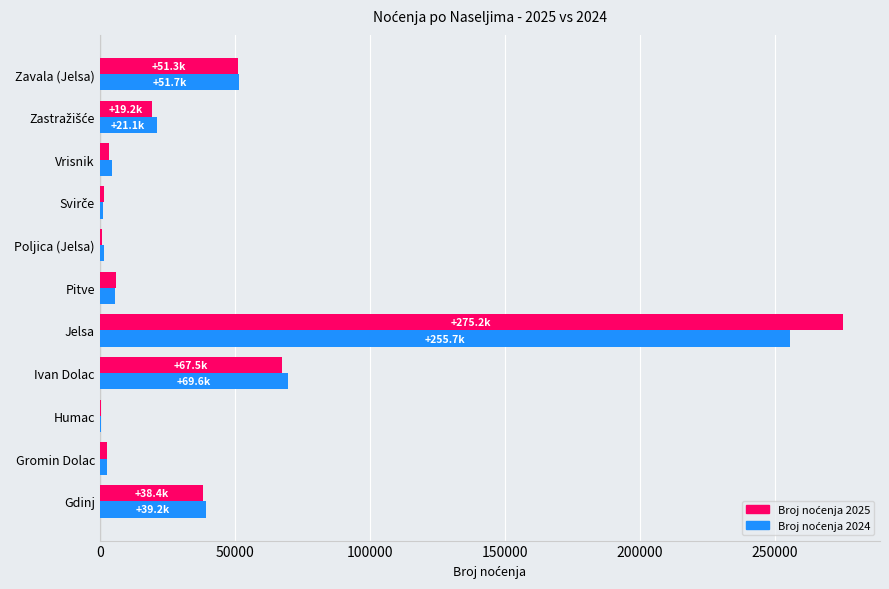

What is the maximum value shown in the chart?

275233